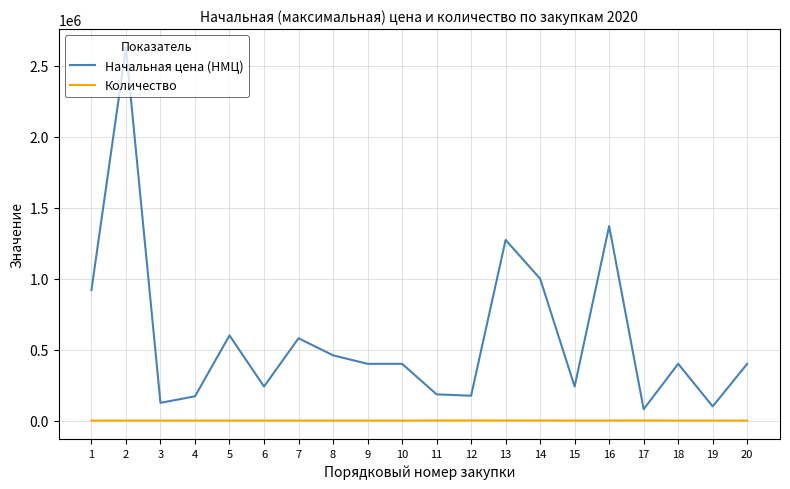

True or false: Количество and Начальная цена (НМЦ) cross at least once.

False